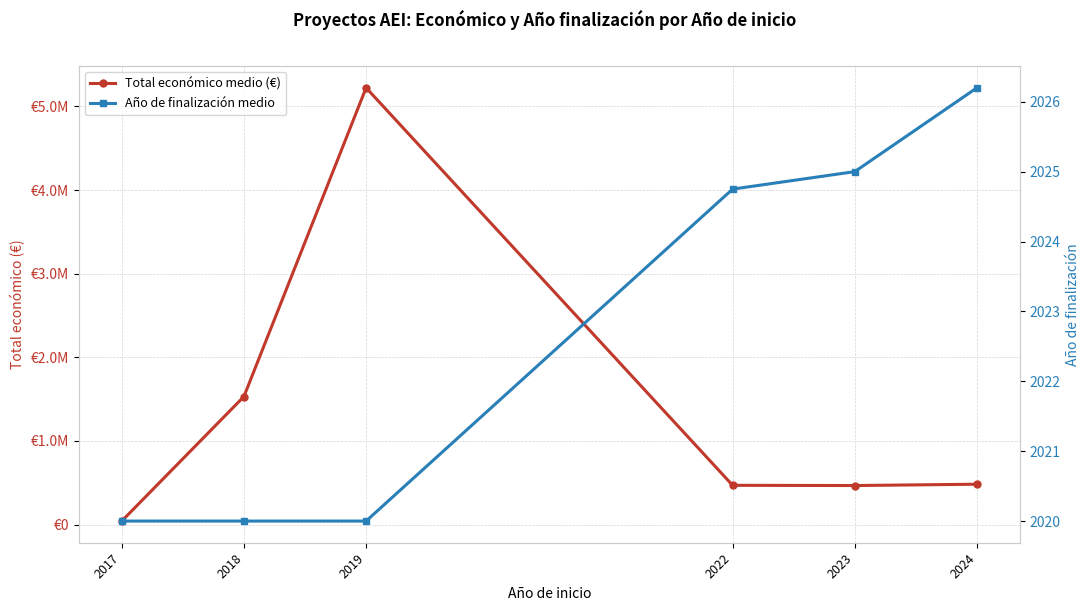

List the series in order of their peak value, lowest first.

Año de finalización medio, Total económico medio (€)